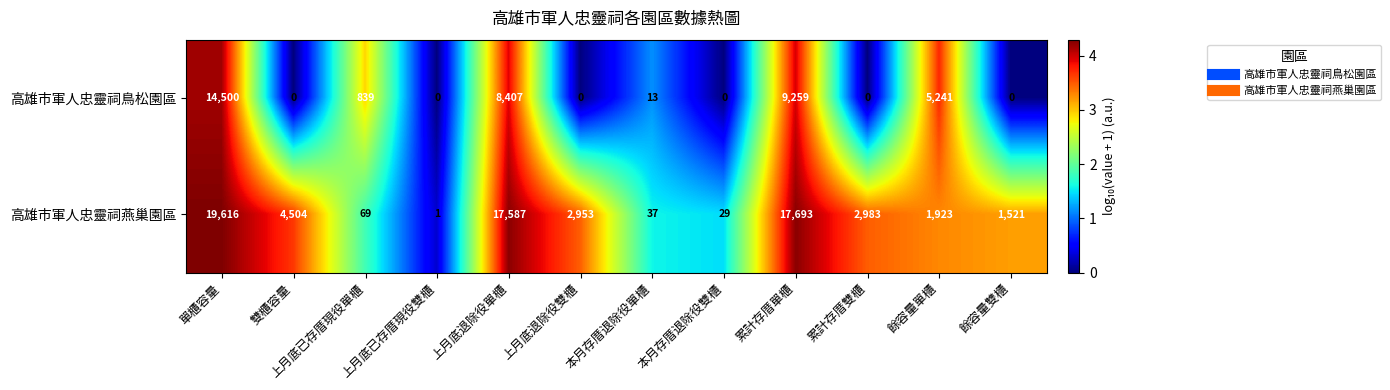

Rank the series by their average value, from lowest to highest.

高雄市軍人忠靈祠鳥松園區, 高雄市軍人忠靈祠燕巢園區